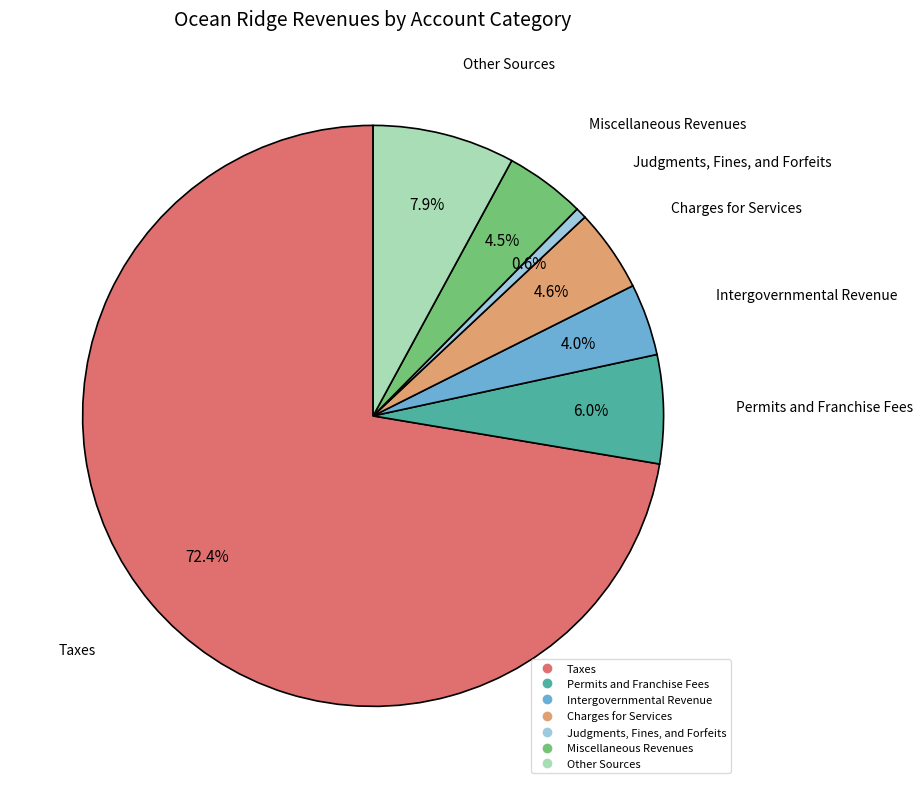

What percentage is NOT represented by Judgments, Fines, and Forfeits?

99.4%